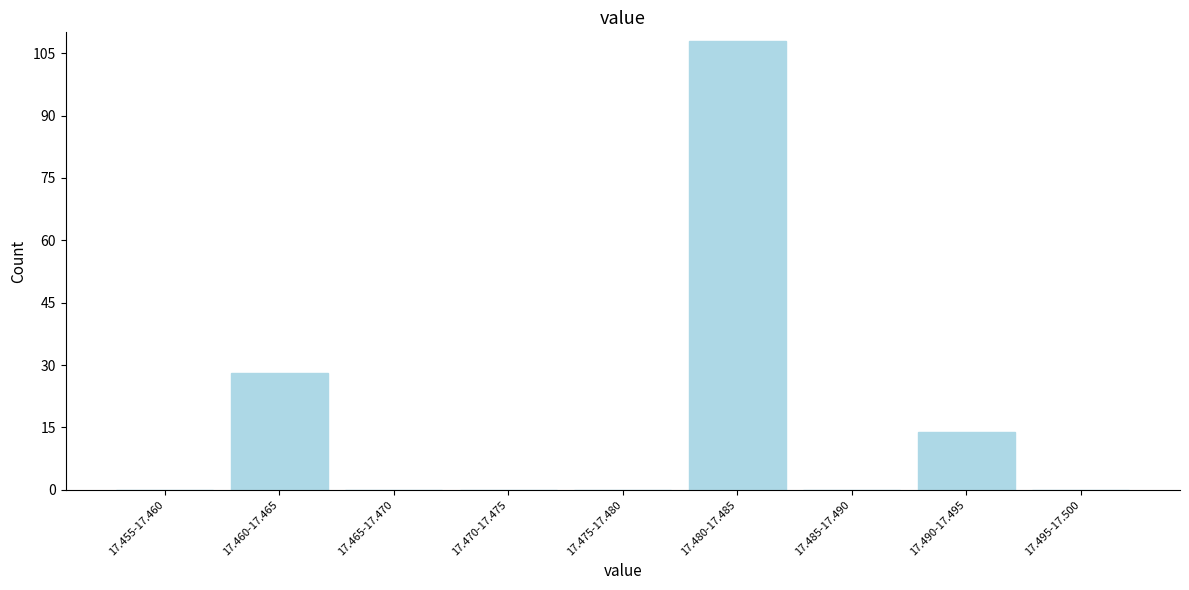

Reading left to right, what are all the values shown in this chart?

17.455-17.460=0	17.460-17.465=28	17.465-17.470=0	17.470-17.475=0	17.475-17.480=0	17.480-17.485=108	17.485-17.490=0	17.490-17.495=14	17.495-17.500=0